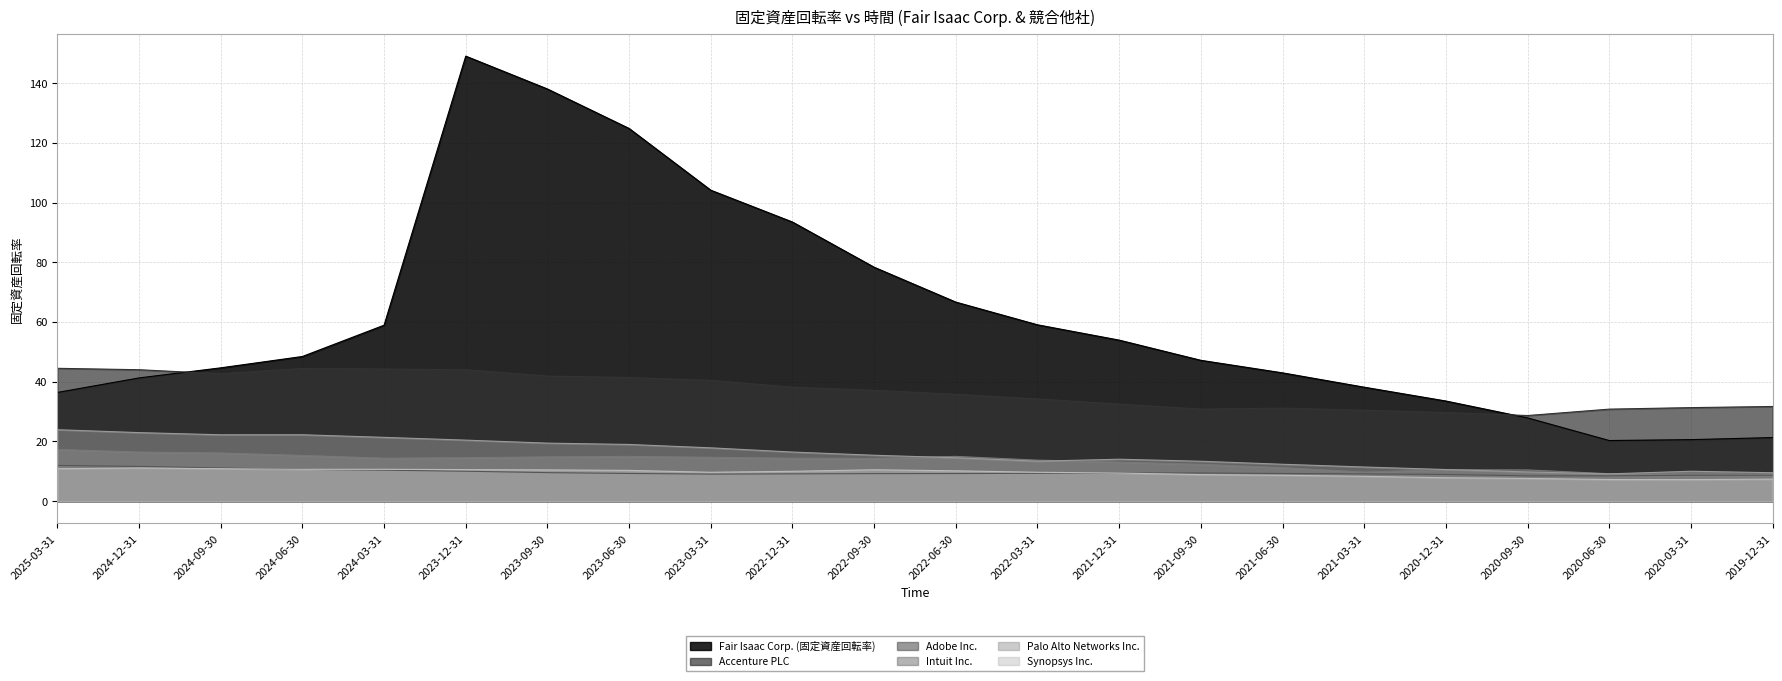

What is the average value of the Synopsys Inc. series?

9.5